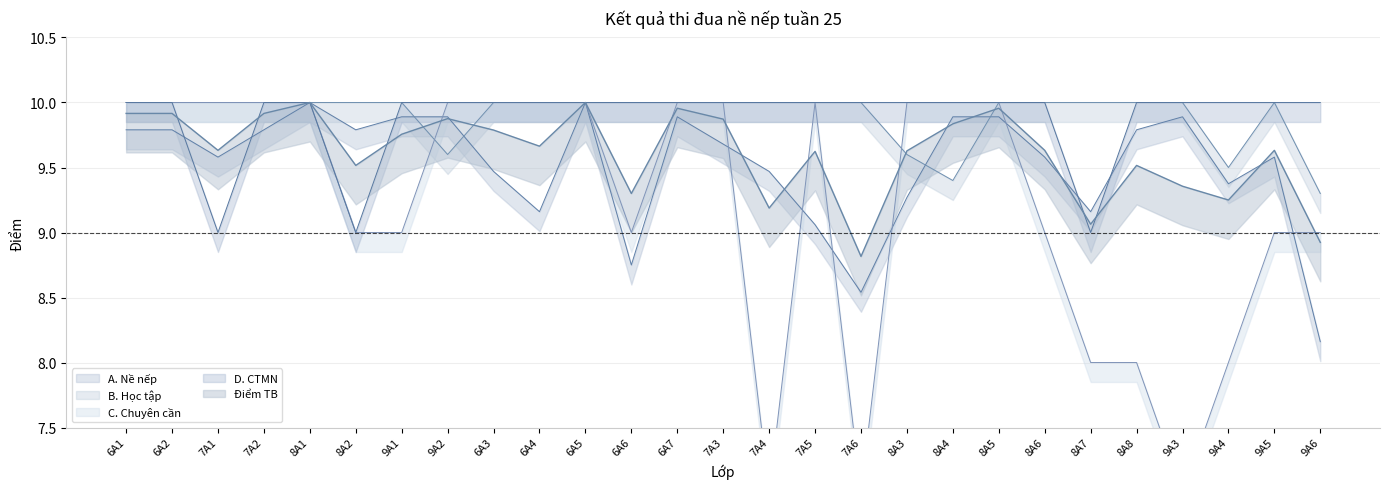

True or false: A. Nề nếp and Điểm TB intersect in this chart.

True